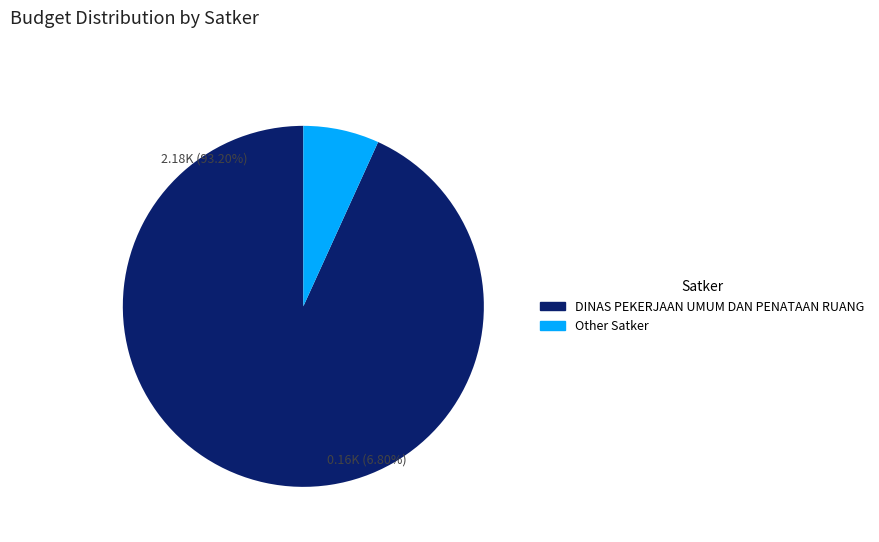

Is it true that Penyediaan Bahan Bacaan is 0% of the pie?

True